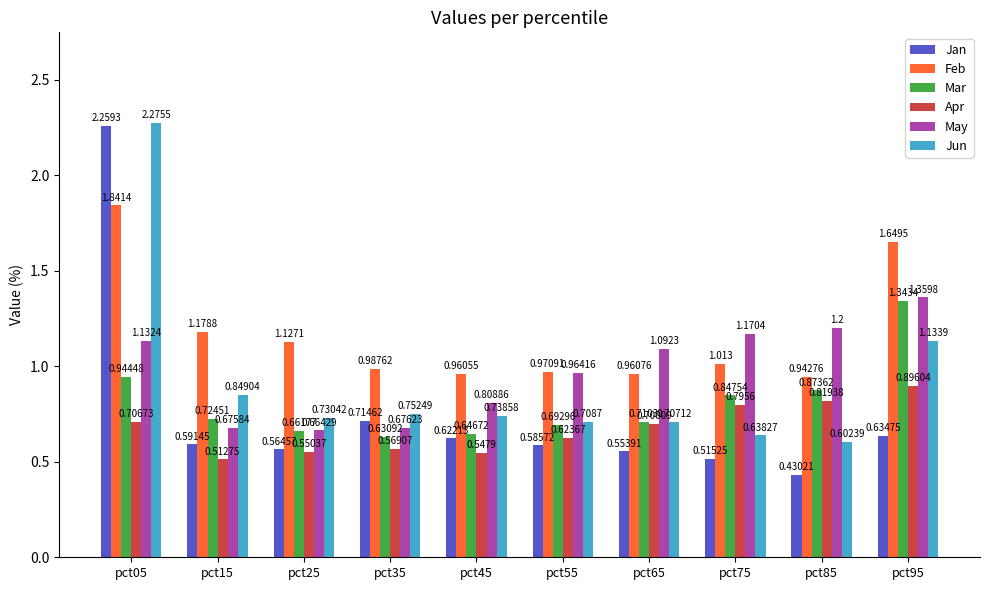

Is the value of Jan at pct15 greater than the value of Jun at pct95?

No